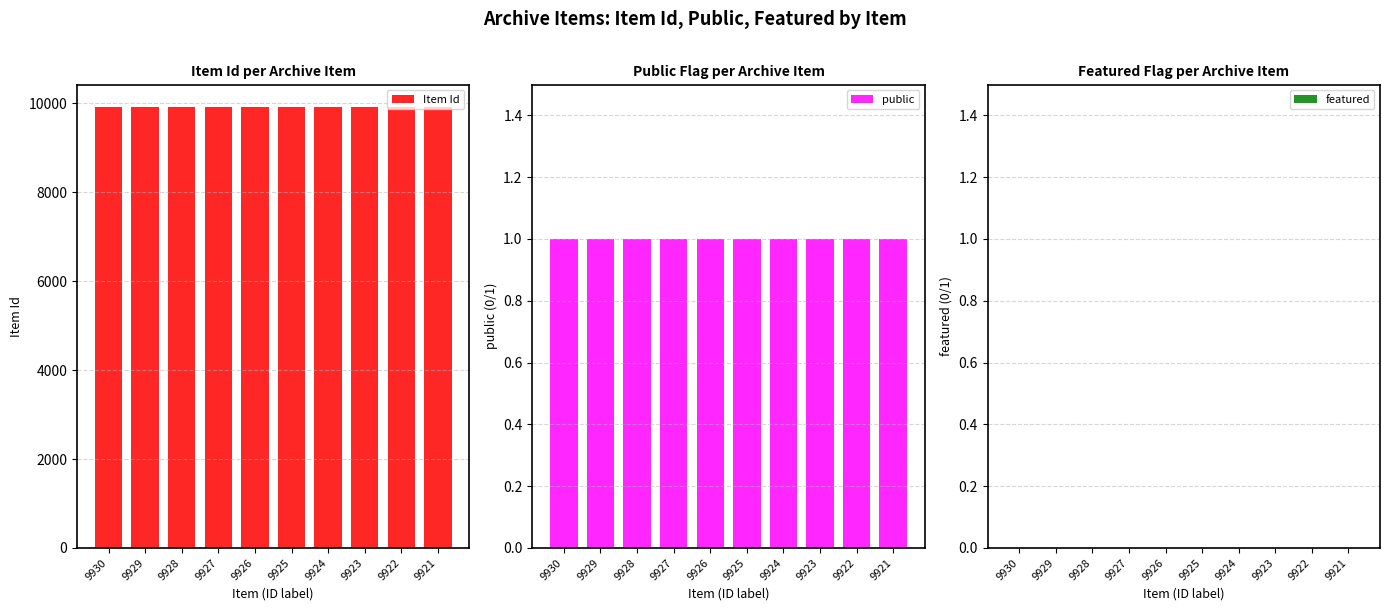

How many groups of bars are there?

10